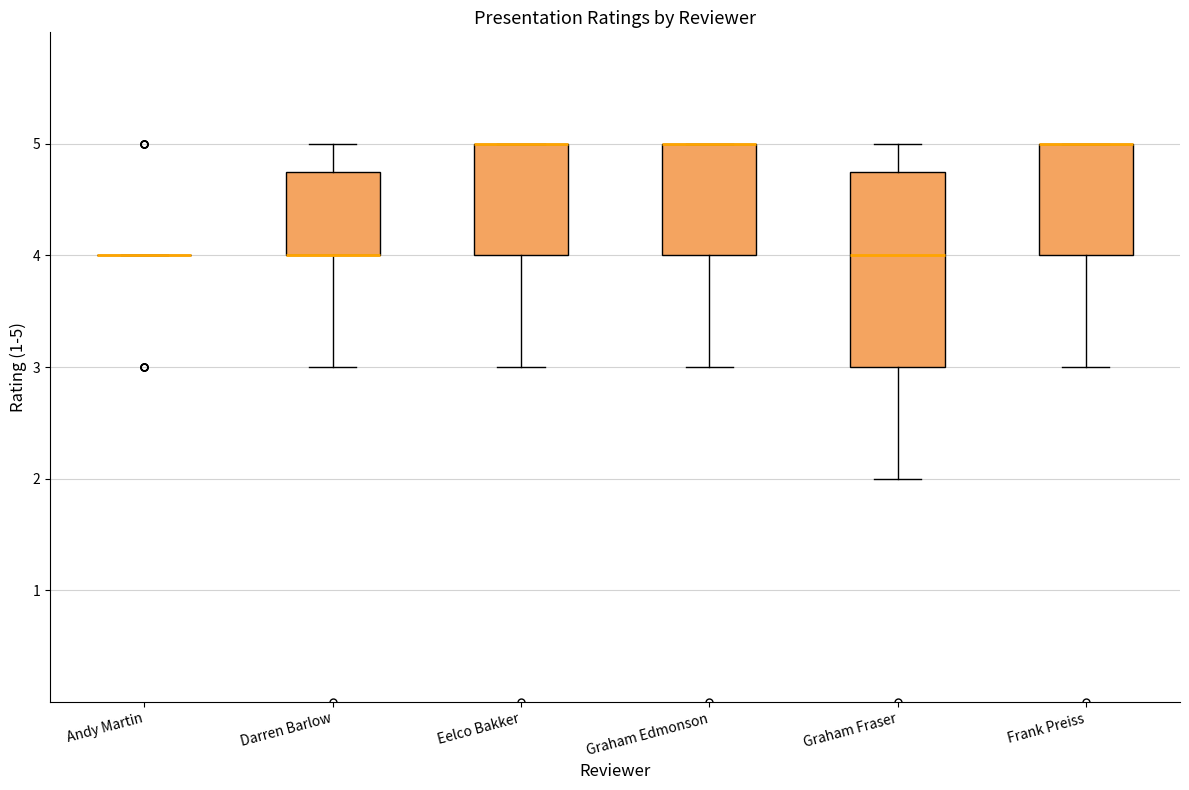

Reading left to right, read every box against the y-axis: the position of its median line, the range the box covers, and the ends of its whiskers. The values are not printed on the chart, so give them approximately, as read against the axis.

Andy Martin: box collapsed to a line at 4.0, whiskers 4.0 to 4.0
Darren Barlow: median 4.0 (drawn on the box's lower edge), box 4.0 to 4.8, whiskers 3.0 to 5.0
Eelco Bakker: median 5.0 (drawn on the box's upper edge), box 4.0 to 5.0, whiskers 3.0 to 5.0
Graham Edmonson: median 5.0 (drawn on the box's upper edge), box 4.0 to 5.0, whiskers 3.0 to 5.0
Graham Fraser: median 4.0, box 3.0 to 4.8, whiskers 2.0 to 5.0
Frank Preiss: median 5.0 (drawn on the box's upper edge), box 4.0 to 5.0, whiskers 3.0 to 5.0